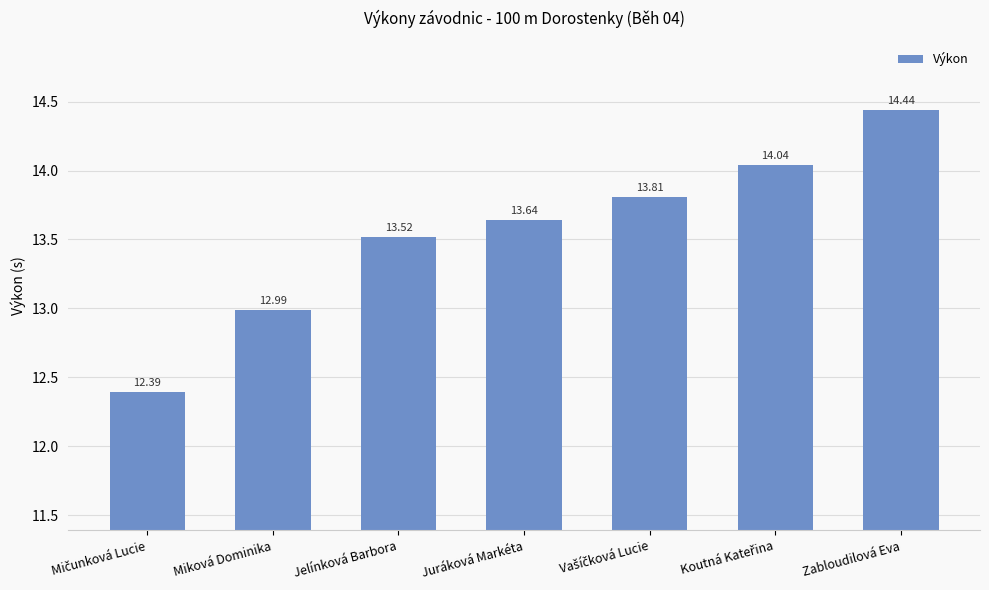

What is the label of the 1st bar from the right?

Zabloudilová Eva